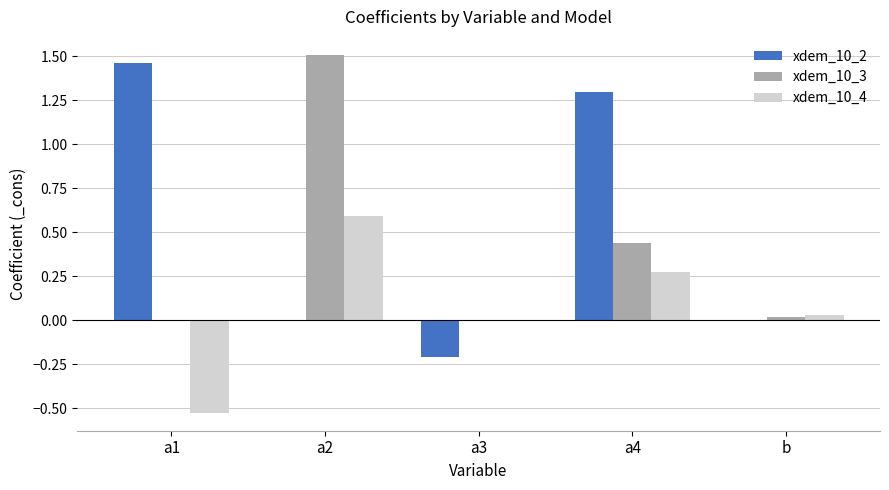

How many data points does each series have?

5